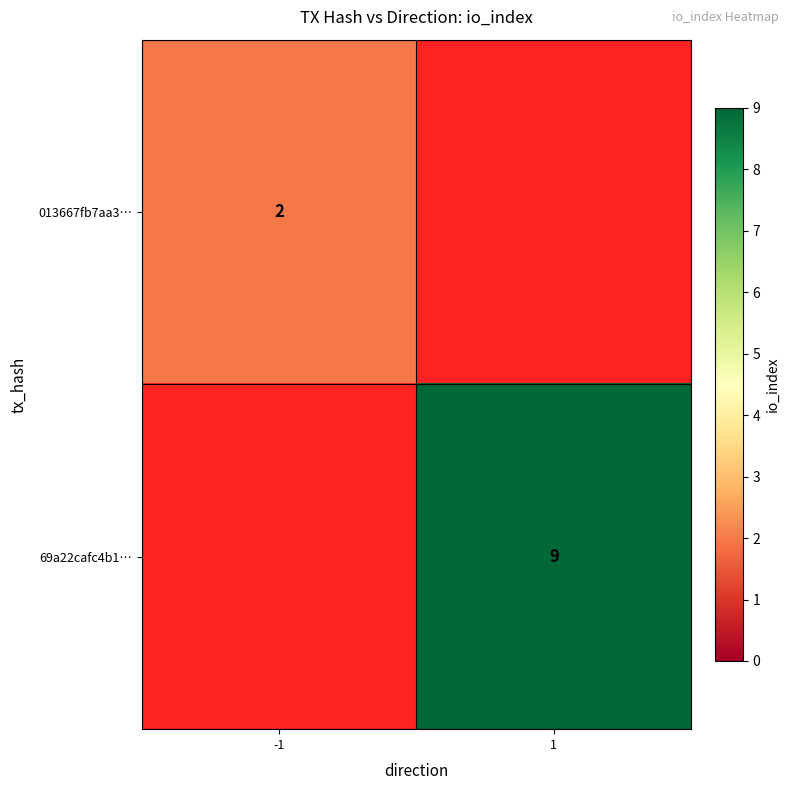

What is the greatest value displayed?

9.0